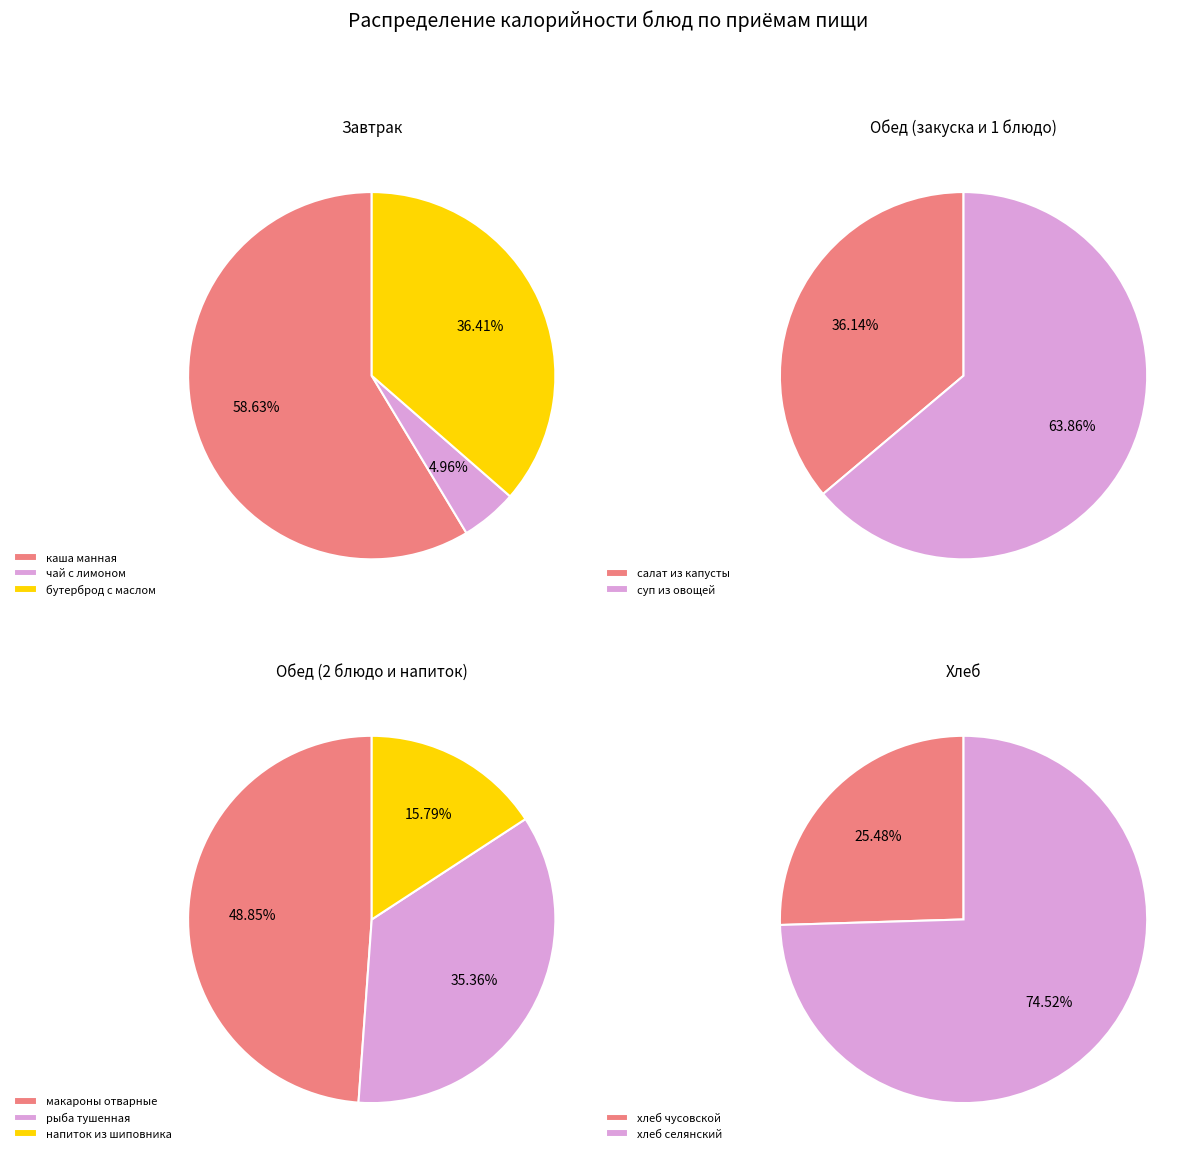

Is the sum of чай с лимоном and напиток из шиповника greater than half?

No